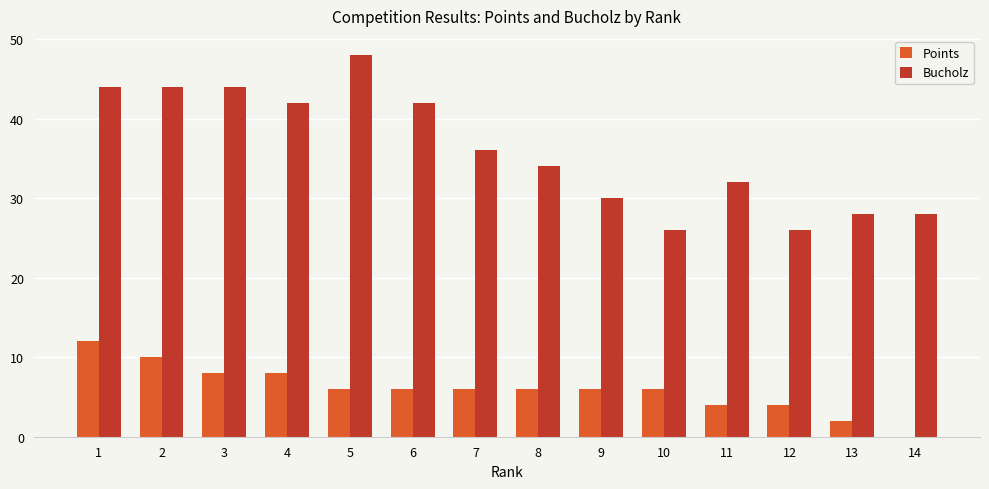

Are the bars horizontal?

No